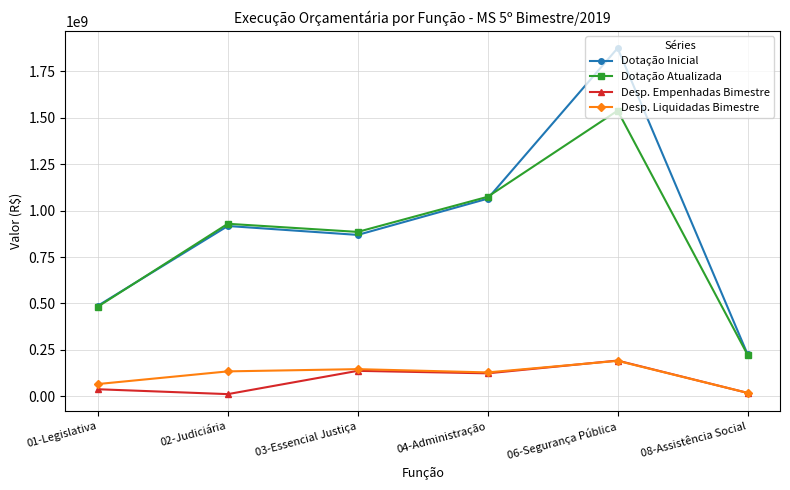

What is the difference between the maximum and minimum values in the Desp. Liquidadas Bimestre series?

172268699.5